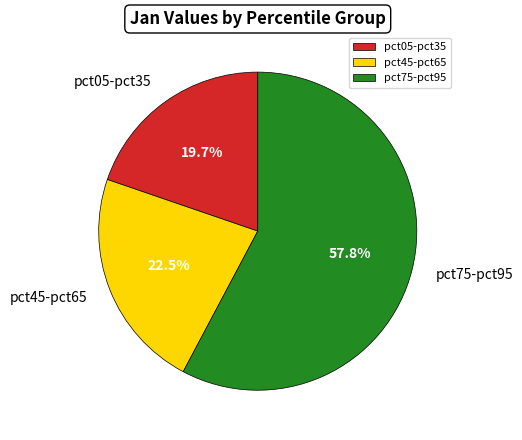

Rank the categories by value from lowest to highest.

pct05-pct35, pct45-pct65, pct75-pct95